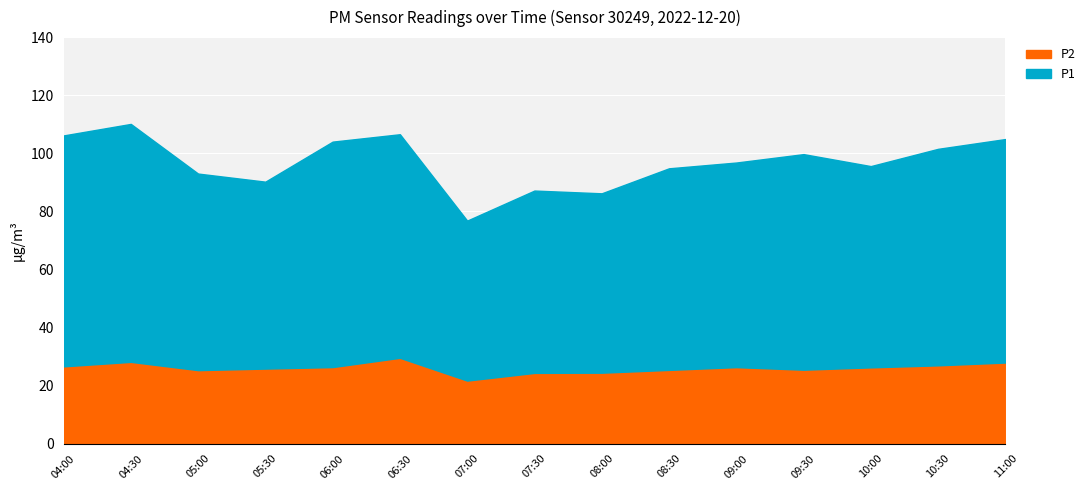

True or false: P2 has more than 1 interior local peaks.

True